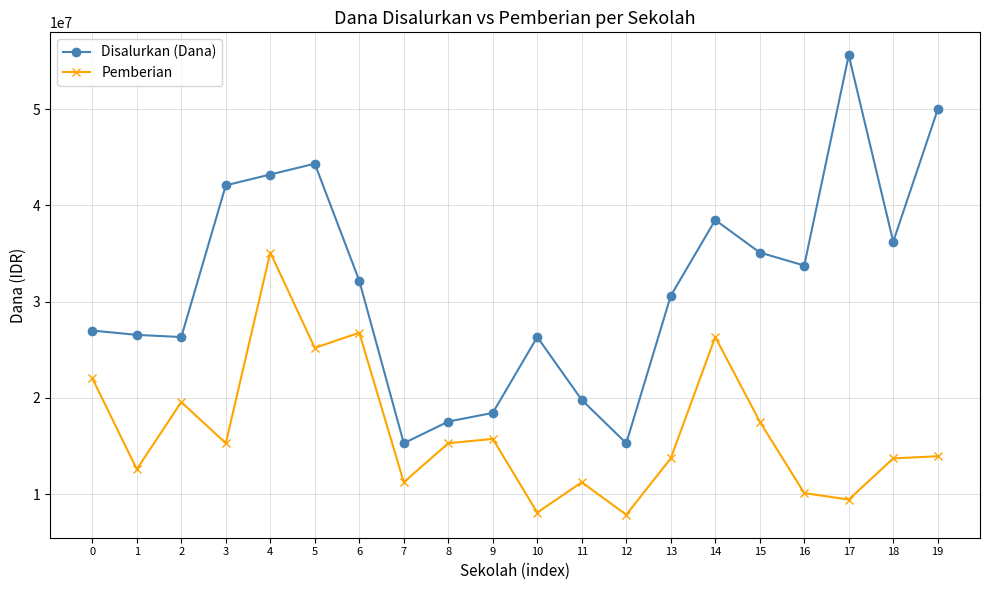

What is the lowest value of the Disalurkan (Dana) series?

15300000